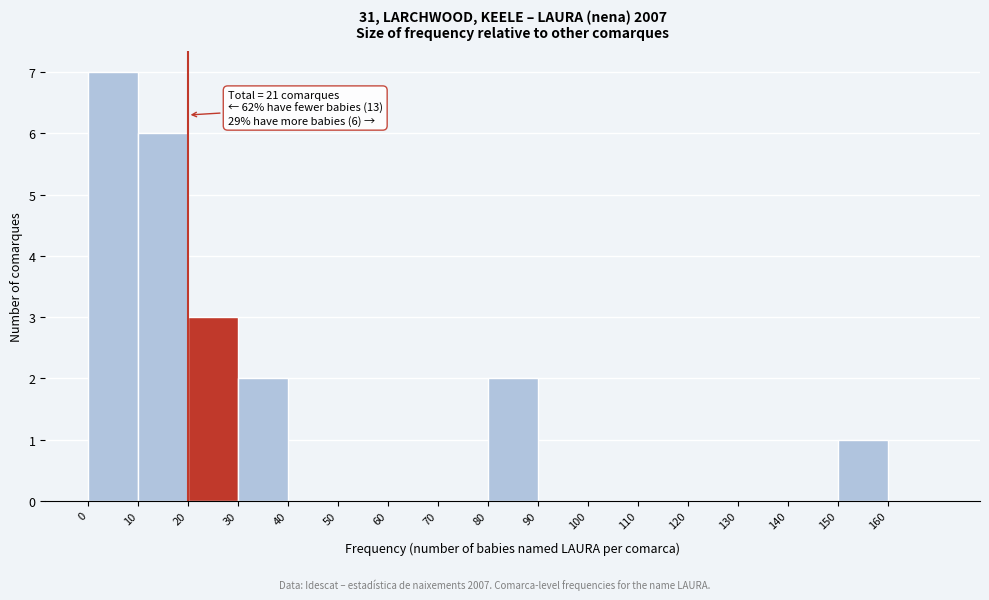

Which range on the x-axis has the tallest bar?

0 to 10